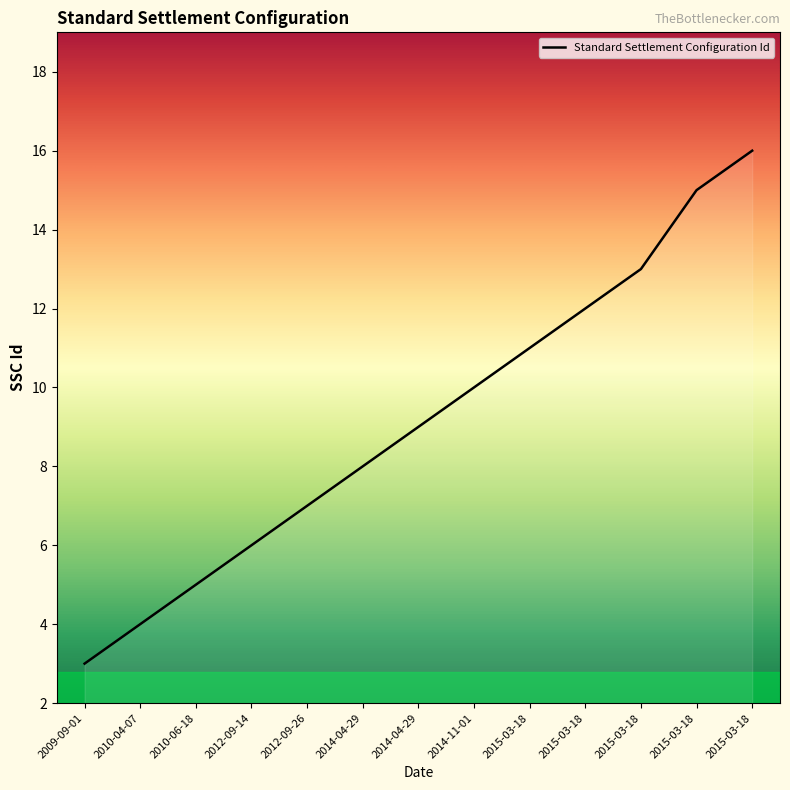

The chart shows a value of 9 at 2014-04-29. True or false?

True